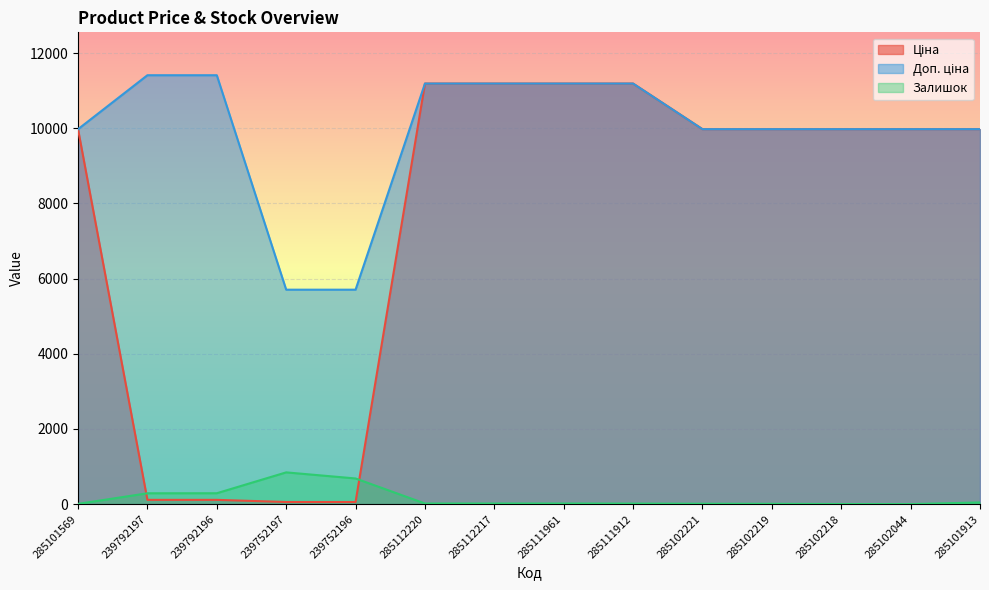

In Залишок, how many points are lower than both neighbors (excluding endpoints)?

1